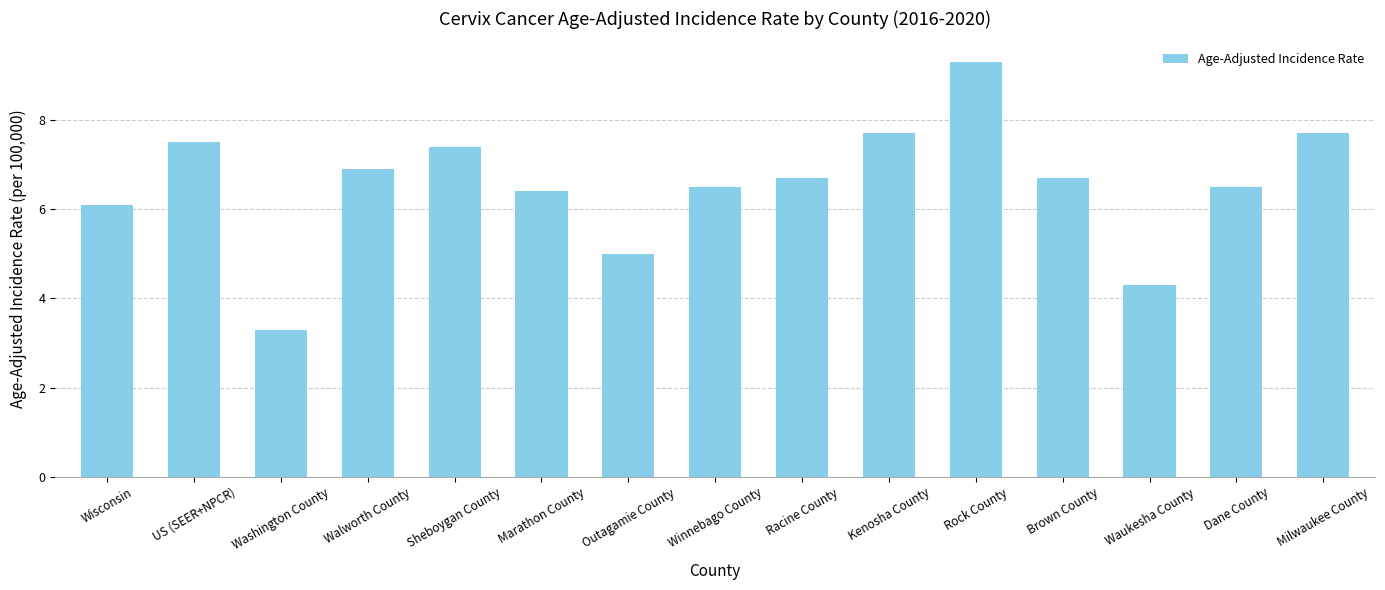

What position from the right is US (SEER+NPCR)?

14